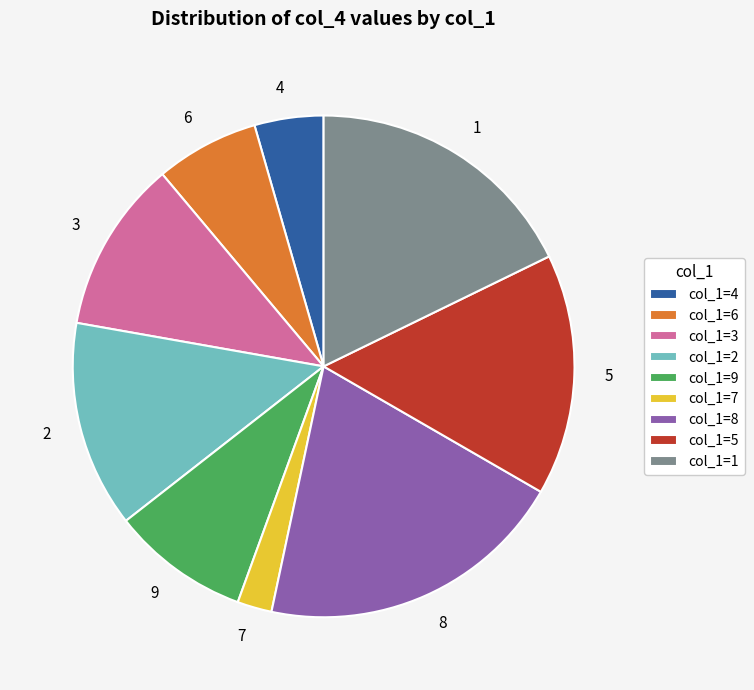

Does any single category account for the majority?

No